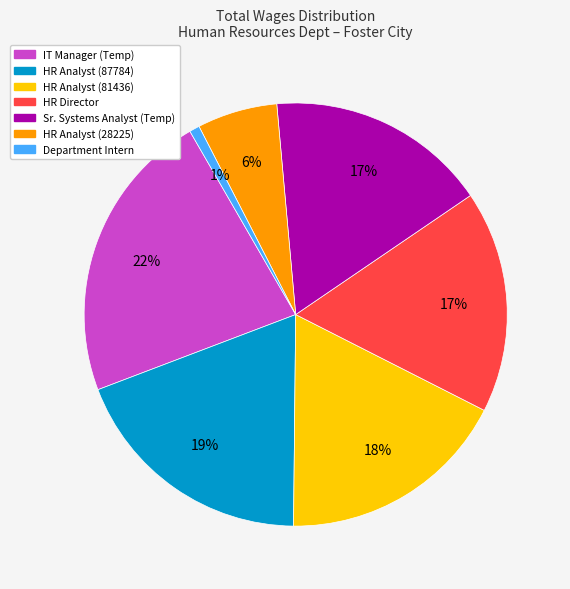

To the nearest percent, what is the average slice percentage?

14%